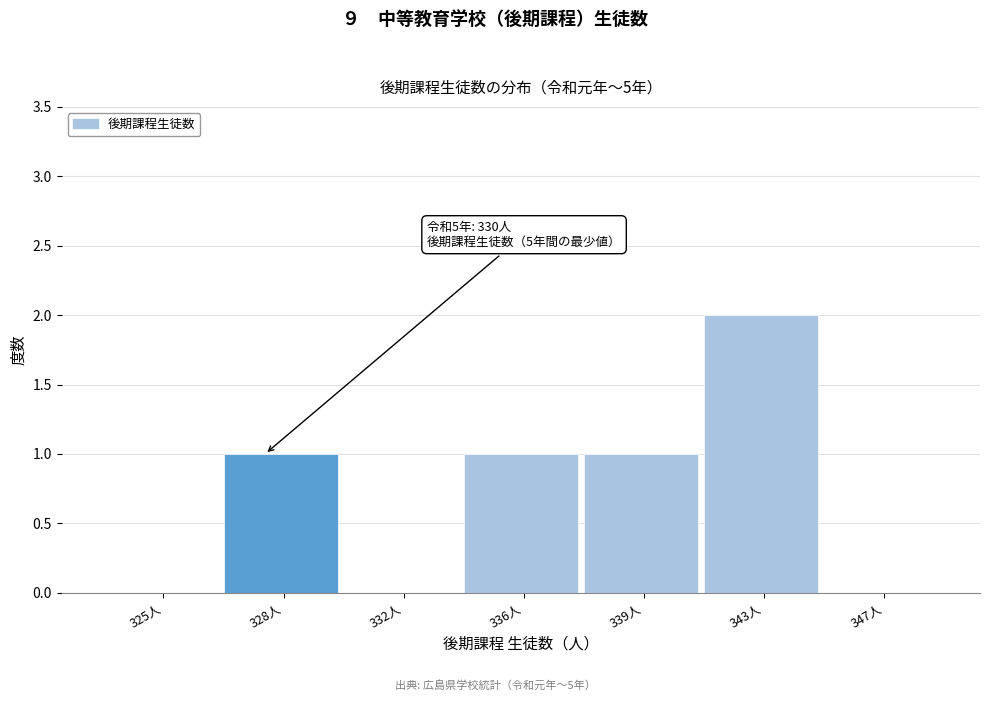

Reading left to right, extract all data points from this chart.

325人=0	328人=1	332人=0	336人=1	339人=1	343人=2	347人=0